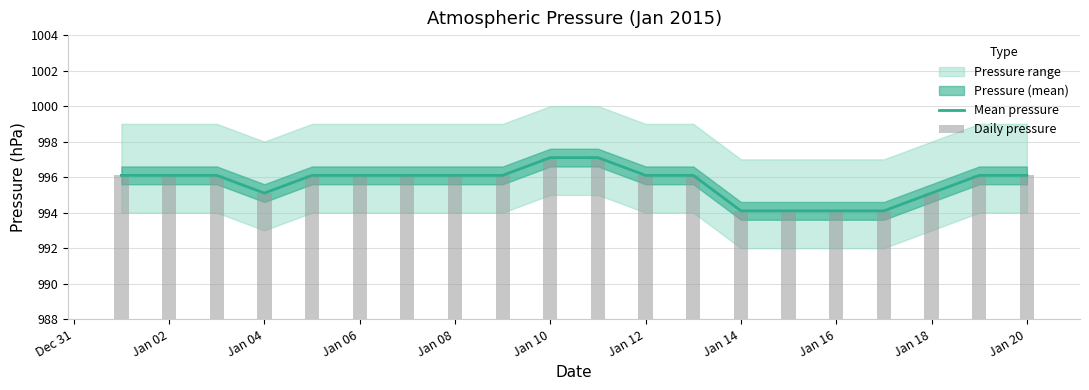

Which series has the largest total across all categories?

Mean pressure